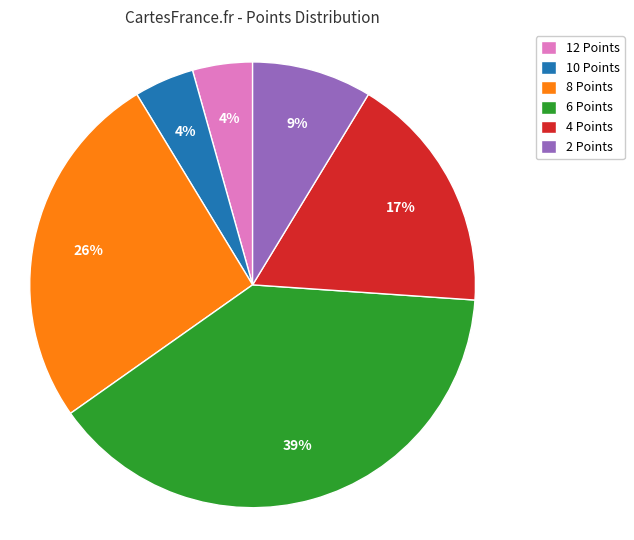

What is the largest slice in the pie chart?

6 Points